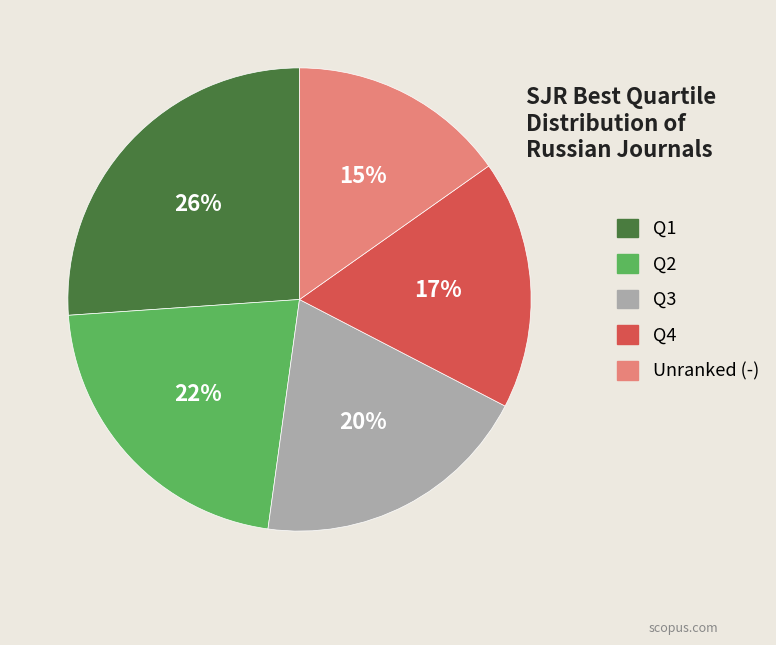

Count the number of slices in the pie.

5